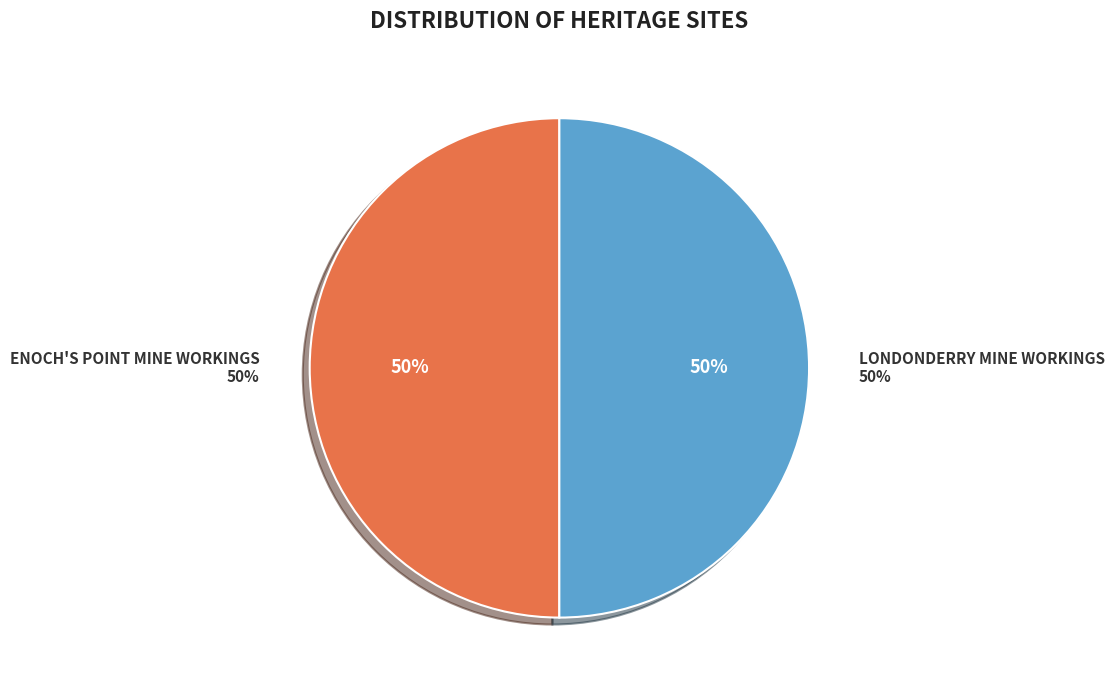

Do ENOCH'S POINT MINE WORKINGS and LONDONDERRY MINE WORKINGS together represent more than half of the pie?

Yes